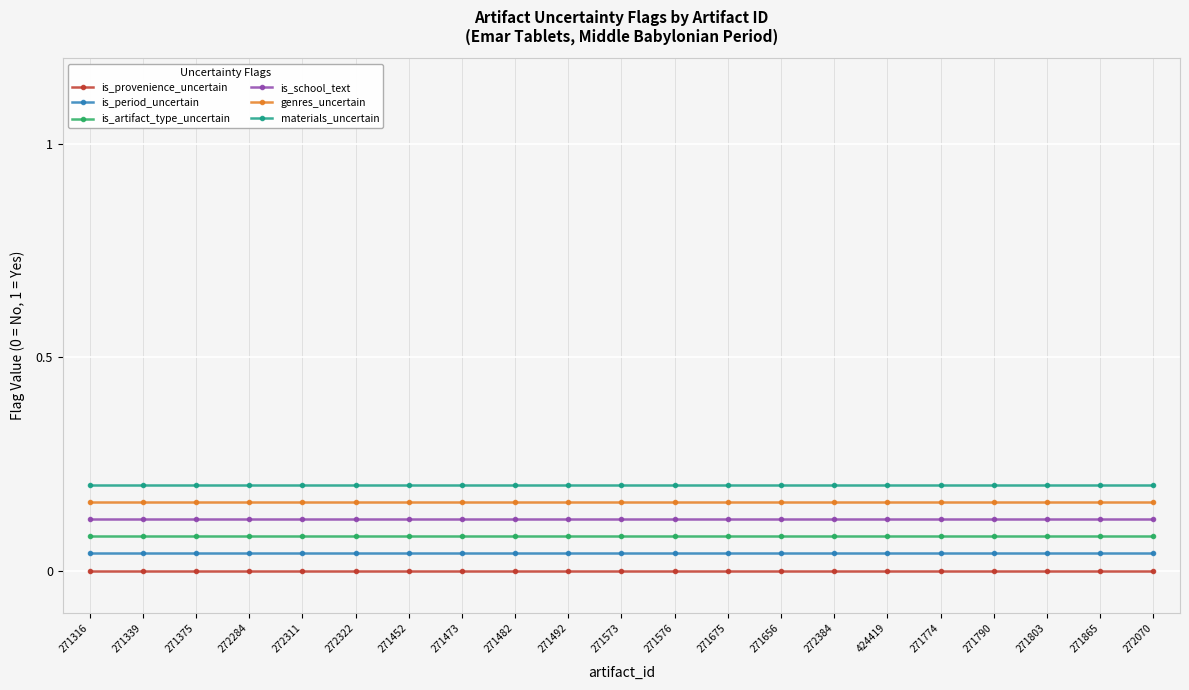

Is this an area chart (filled region under the line)?

No